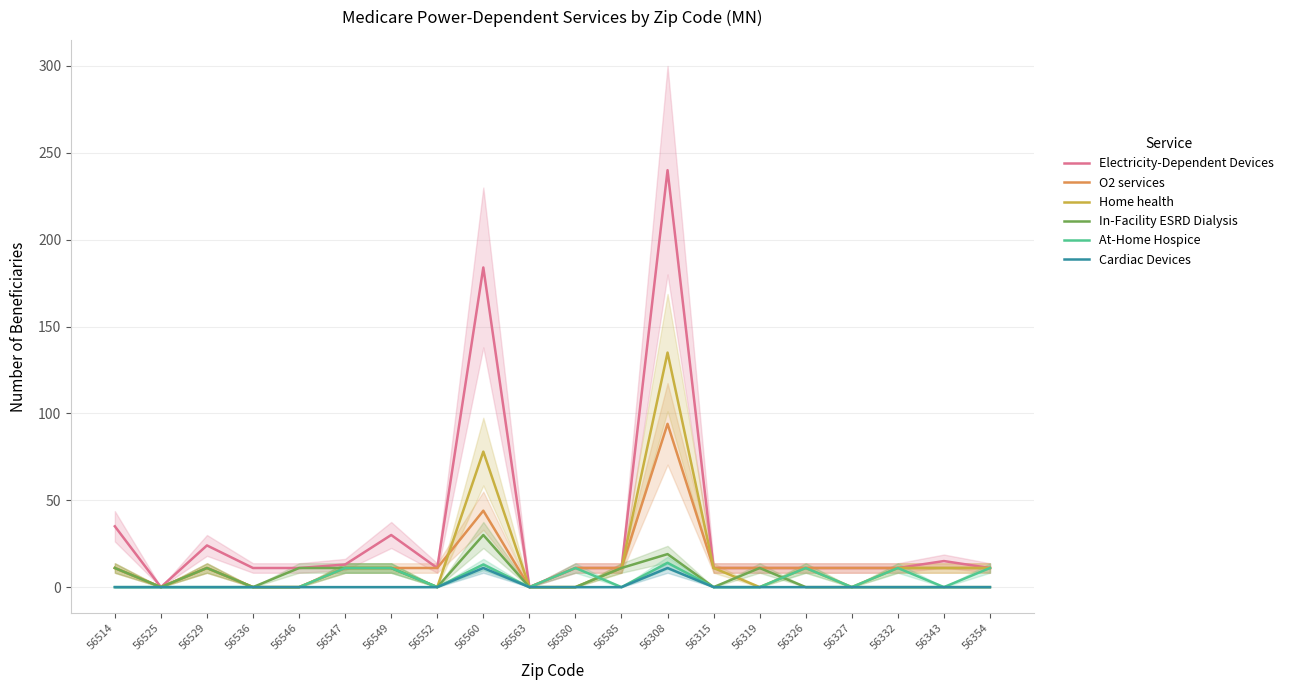

How many times do In-Facility ESRD Dialysis and At-Home Hospice cross each other?

2